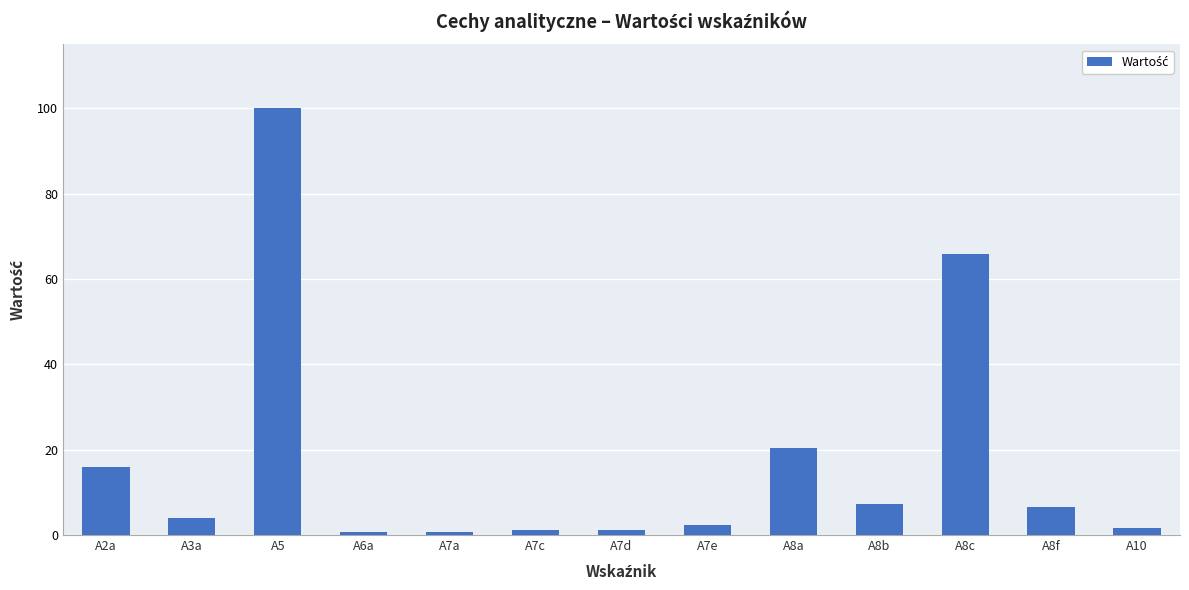

How many data points are above 4?

7